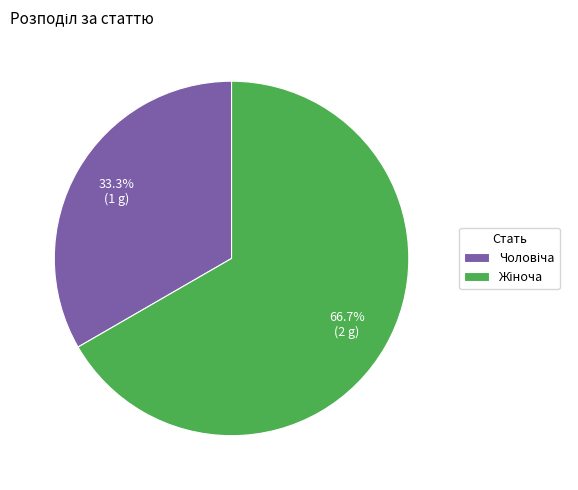

Is there any slice that represents more than half of the pie?

Yes